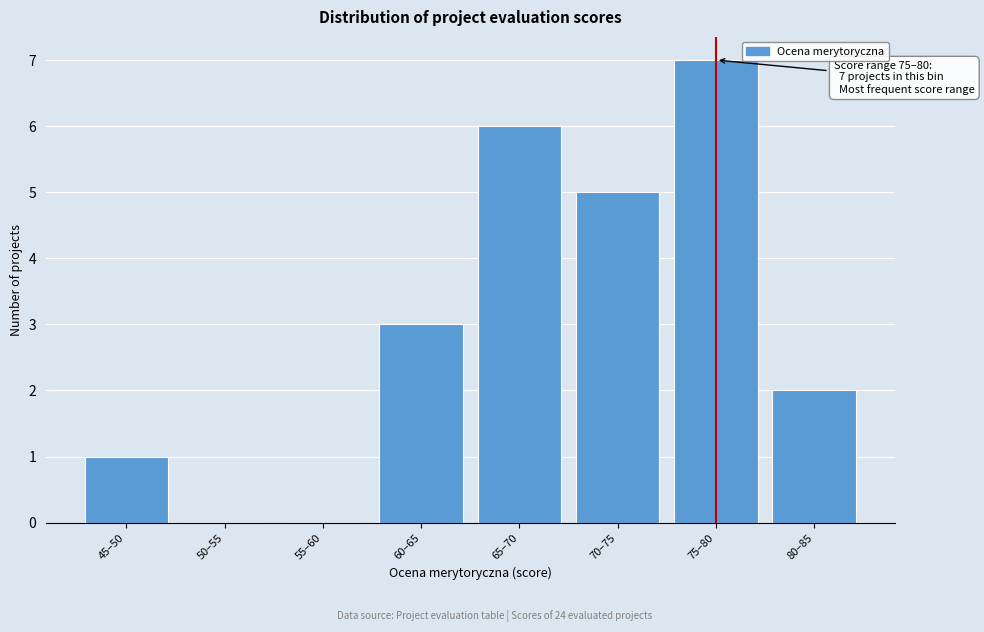

Reading left to right, what are all the values shown in this chart?

45–50=1	50–55=0	55–60=0	60–65=3	65–70=6	70–75=5	75–80=7	80–85=2